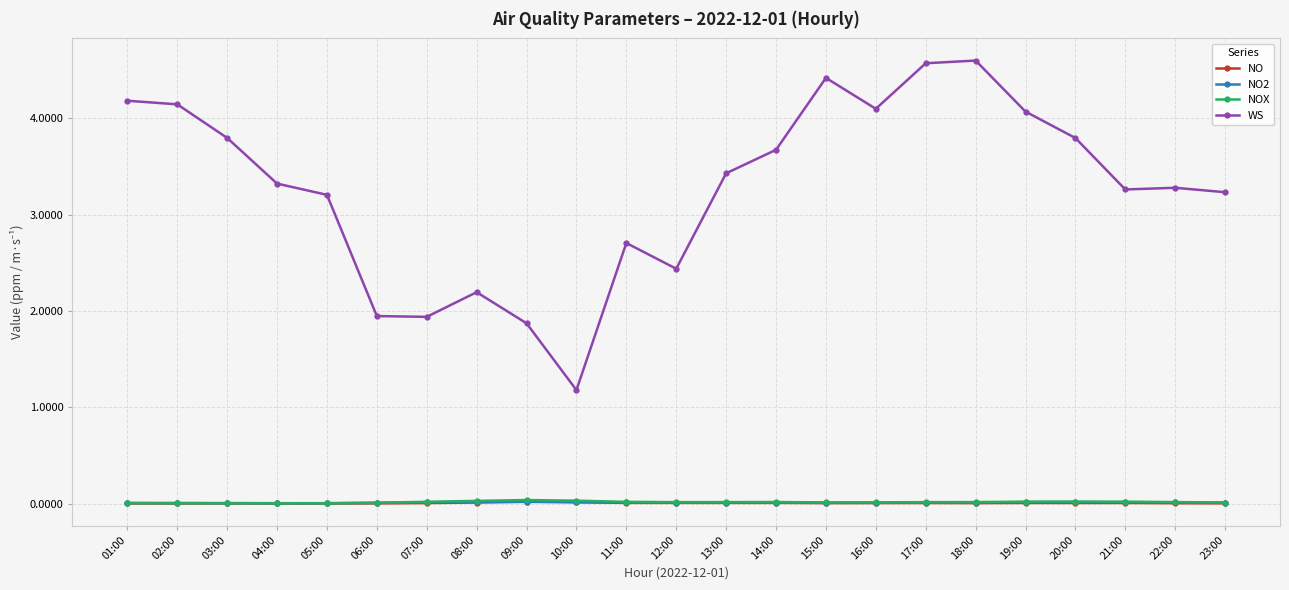

How many series are shown in this chart?

4